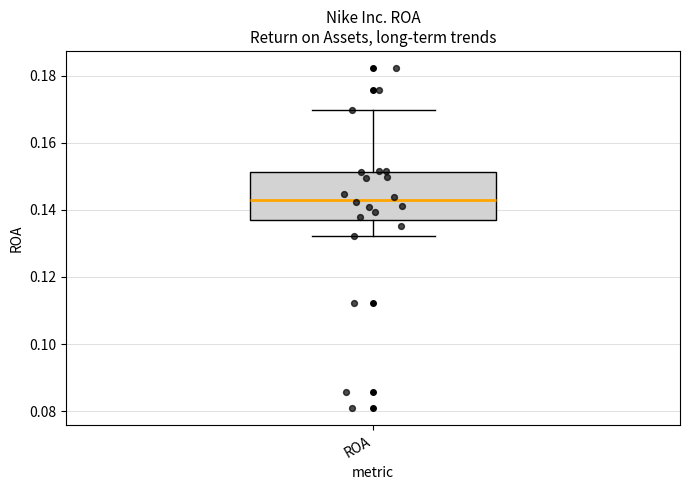

Read this box plot against the y-axis: the position of the median line, the range covered by the box, and the ends of both whiskers. The values are not printed on the chart, so give them approximately, as read against the axis.

median 0.142, box 0.138 to 0.152, whiskers 0.132 to 0.170